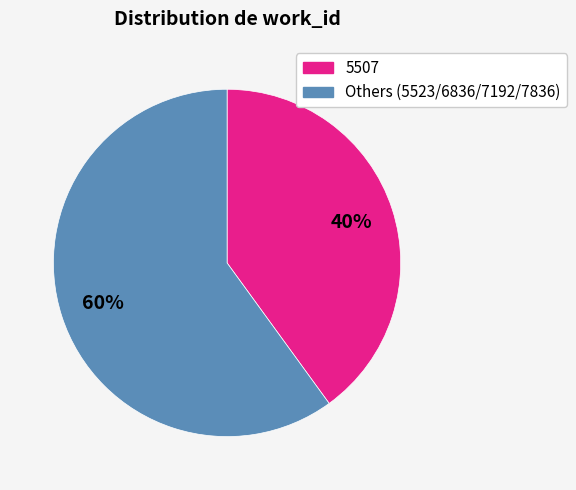

Is there any slice that represents more than half of the pie?

Yes